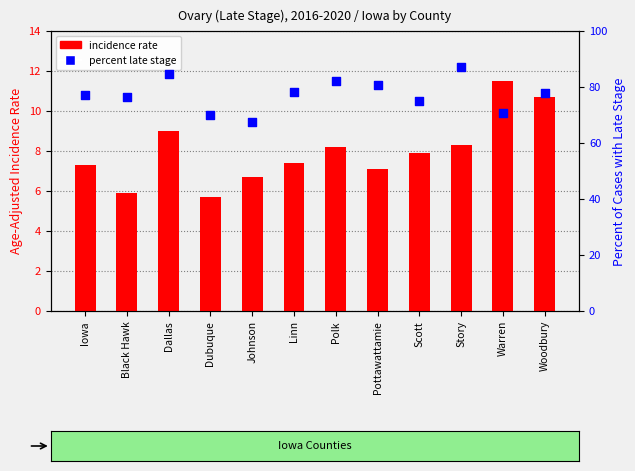

Which series has the largest total across all categories?

Percent of Cases with Late Stage